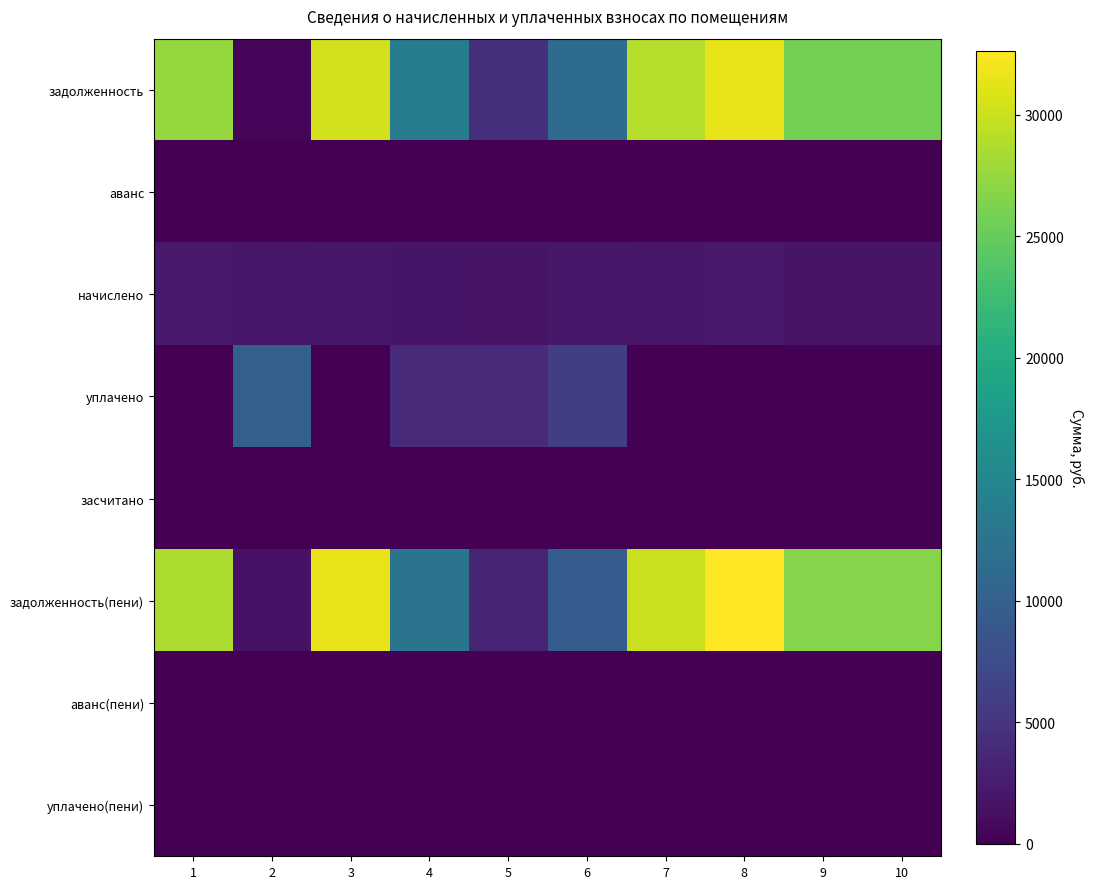

Reading right to left, list all the values displayed in this chart.

задолженность: 10=25854.0	9=25854.0	8=31541.9	7=29008.2	6=11403.7	5=4509.7	4=13663.8	3=30456.2	2=634.4	1=27472.5
аванс: 10=0.0	9=0.0	8=0.0	7=0.0	6=0.0	5=0.0	4=0.0	3=0.0	2=0.0	1=0.0
начислено: 10=1776.0	9=1776.0	8=2166.7	7=1992.7	6=2088.6	5=1683.7	4=1900.3	3=2092.1	2=1942.9	1=2230.7
уплачено: 10=0.0	9=0.0	8=0.0	7=0.0	6=6000.0	5=4000.9	4=4000.0	3=0.0	2=9950.0	1=0.0
засчитано: 10=0.0	9=0.0	8=0.0	7=0.0	6=0.0	5=0.0	4=0.0	3=0.0	2=0.0	1=0.0
задолженность(пени): 10=26742.0	9=26742.0	8=32625.2	7=30004.5	6=9448.0	5=3350.6	4=12614.0	3=31502.2	2=1605.9	1=28587.9
аванс(пени): 10=0.0	9=0.0	8=0.0	7=0.0	6=0.0	5=0.0	4=0.0	3=0.0	2=0.0	1=0.0
уплачено(пени): 10=0.0	9=0.0	8=0.0	7=0.0	6=0.0	5=0.0	4=0.0	3=0.0	2=0.0	1=0.0